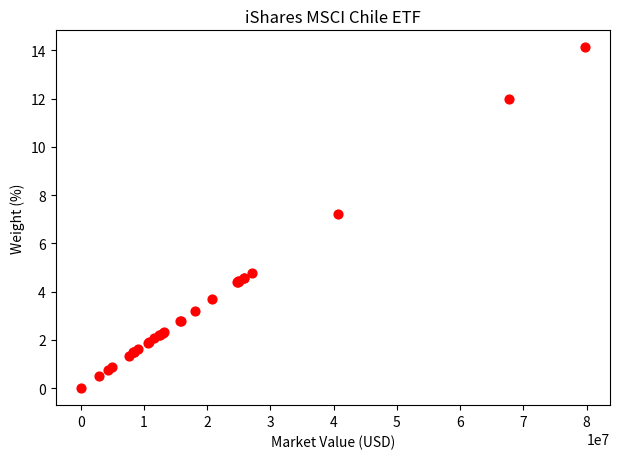

What Y value in the scatter plot is closest to 7?

7.2